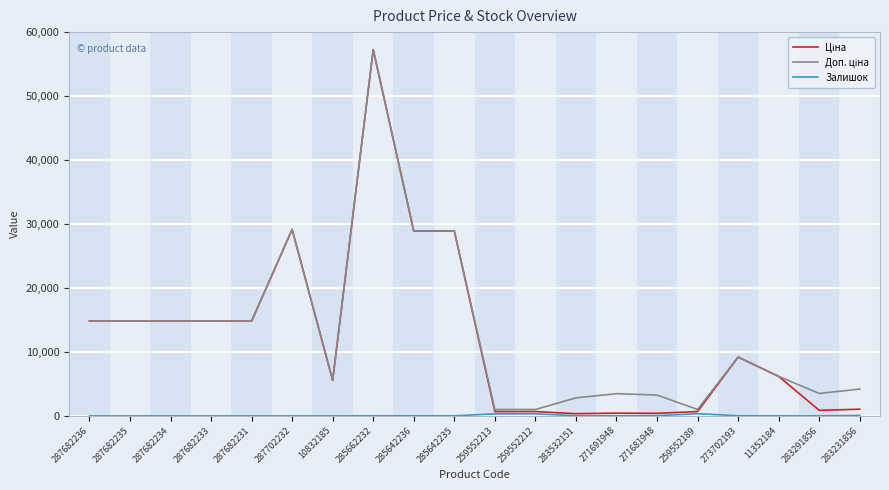

Which label corresponds to the largest value in the chart?

285662232